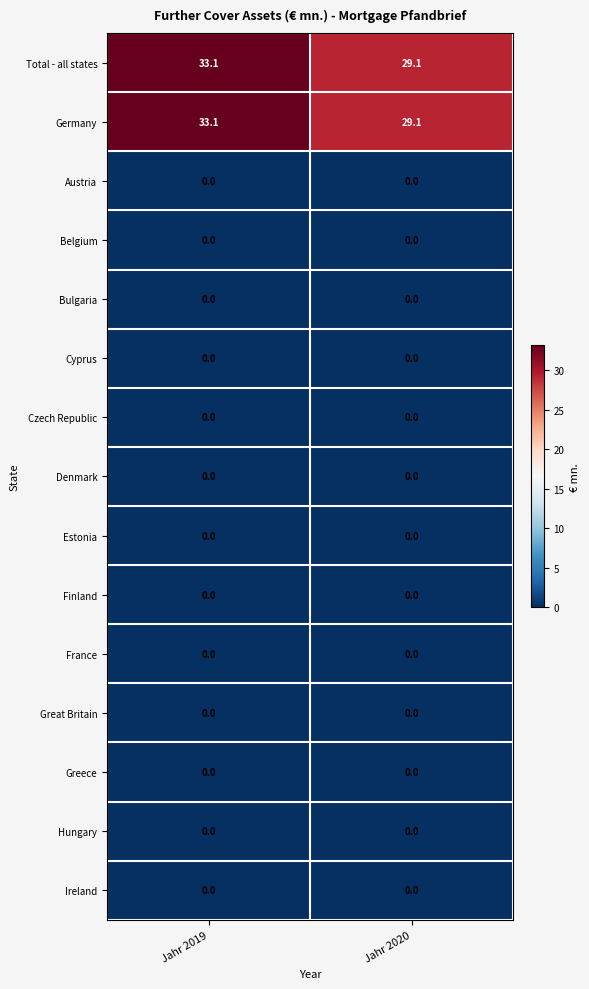

What is the difference between the highest and lowest values at Jahr 2020?

29.1